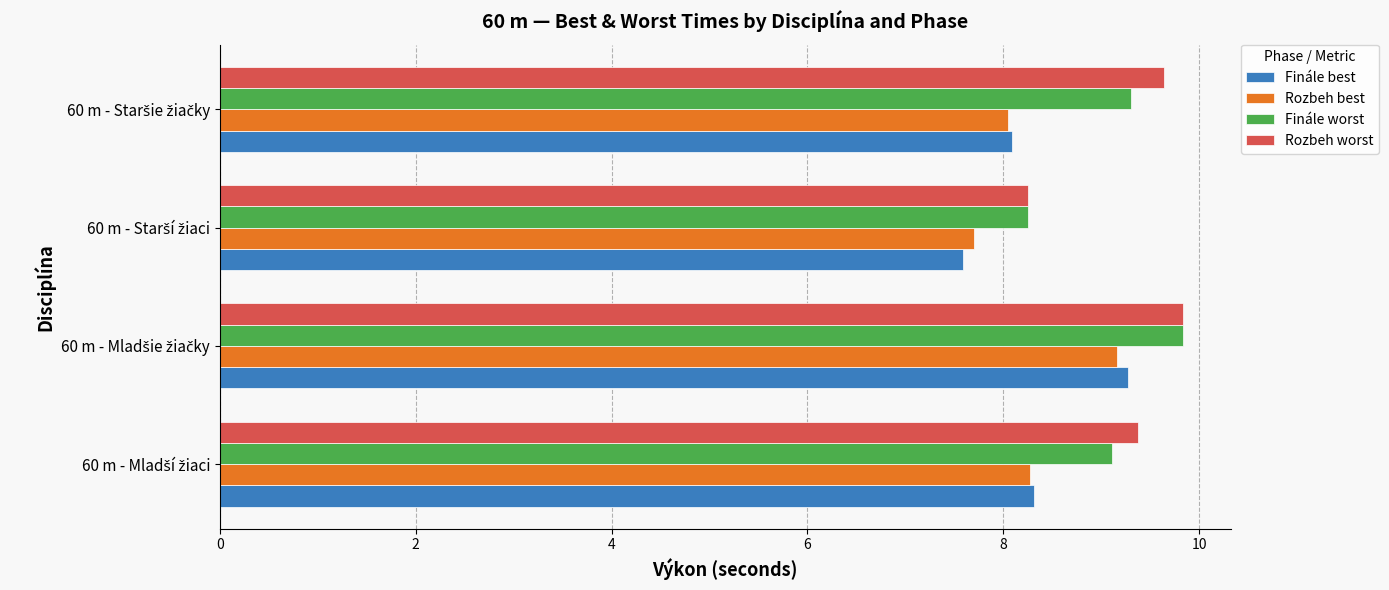

Which series has the largest range (max minus min)?

Finále best